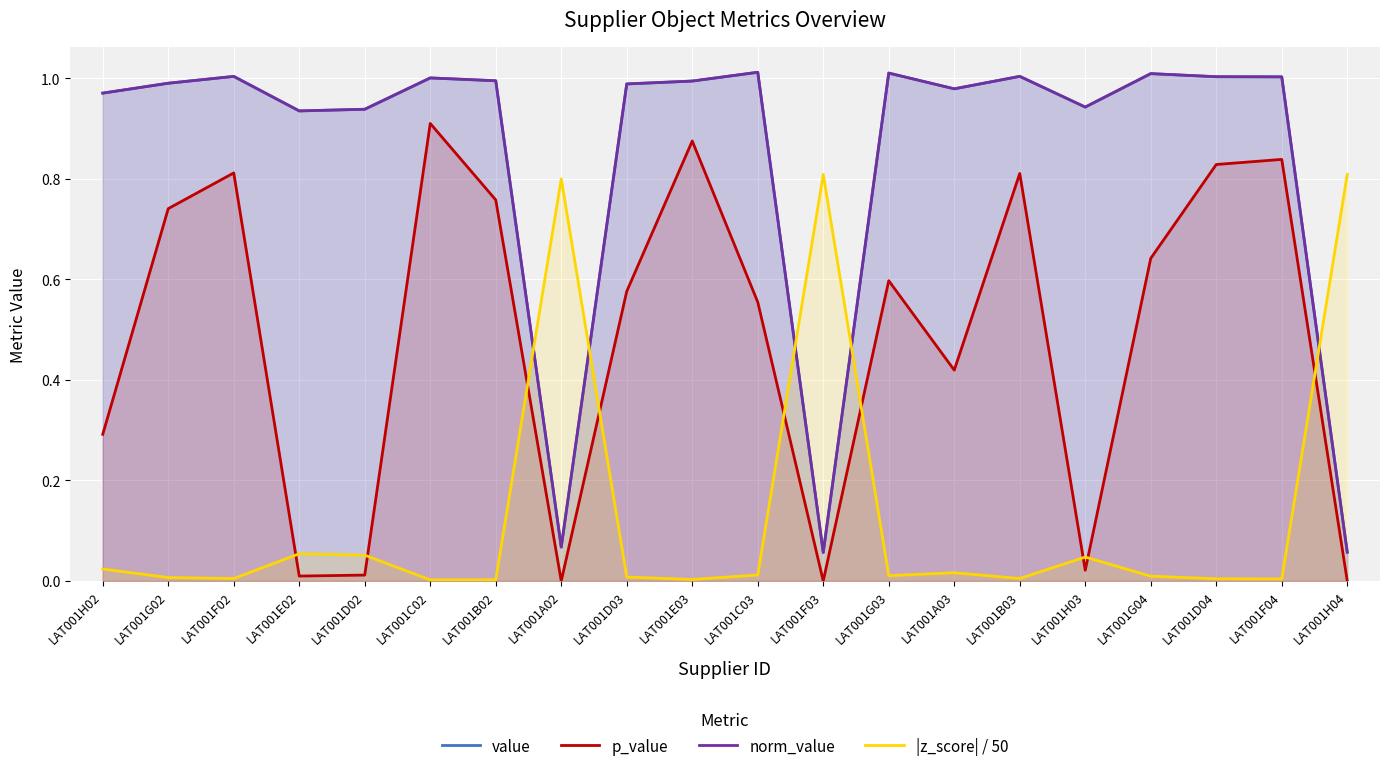

In p_value, how many points are higher than both neighbors (excluding endpoints)?

6